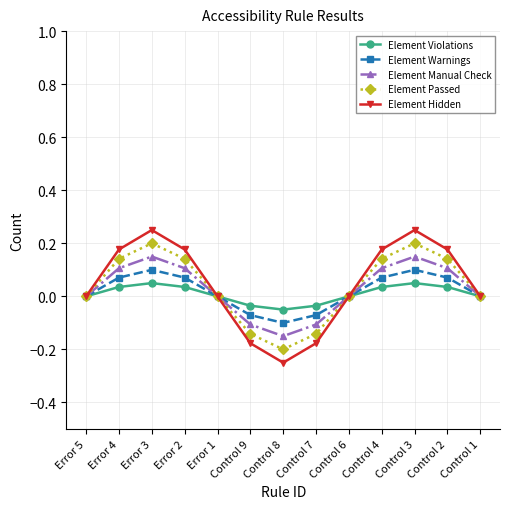

What is the label of the 4th point from the right?

Control 4